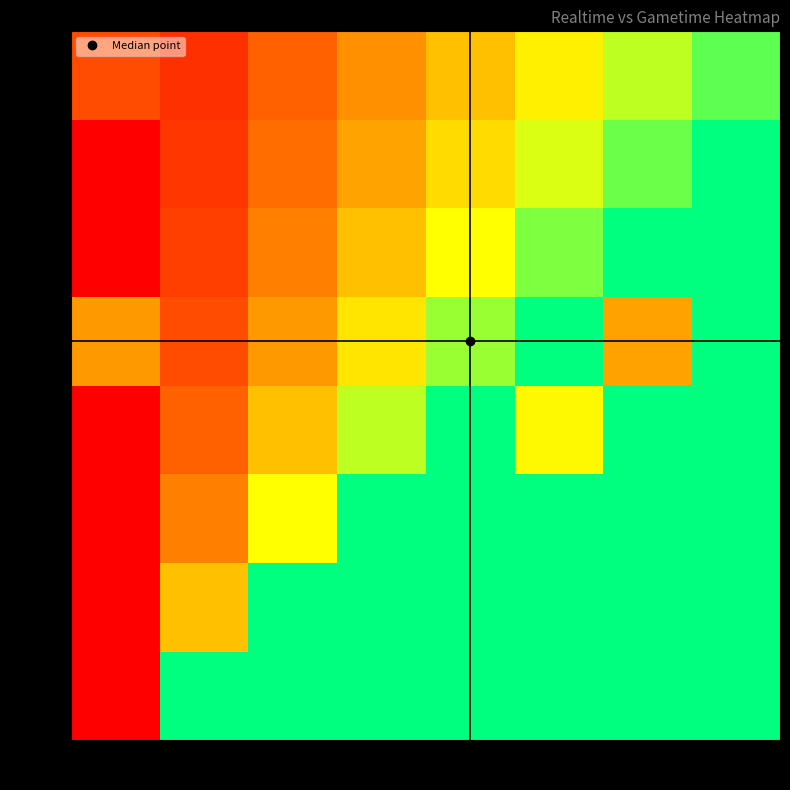

What is the difference between the highest and lowest values at 3750k?

5.6